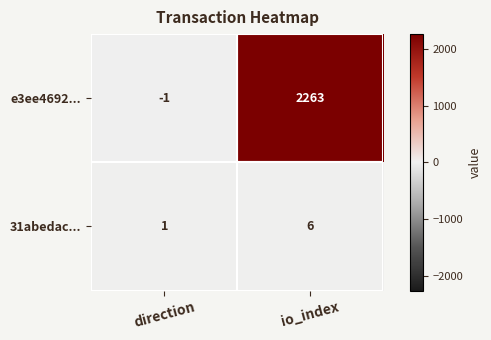

List the series in order of their peak value, highest first.

e3ee4692..., 31abedac...